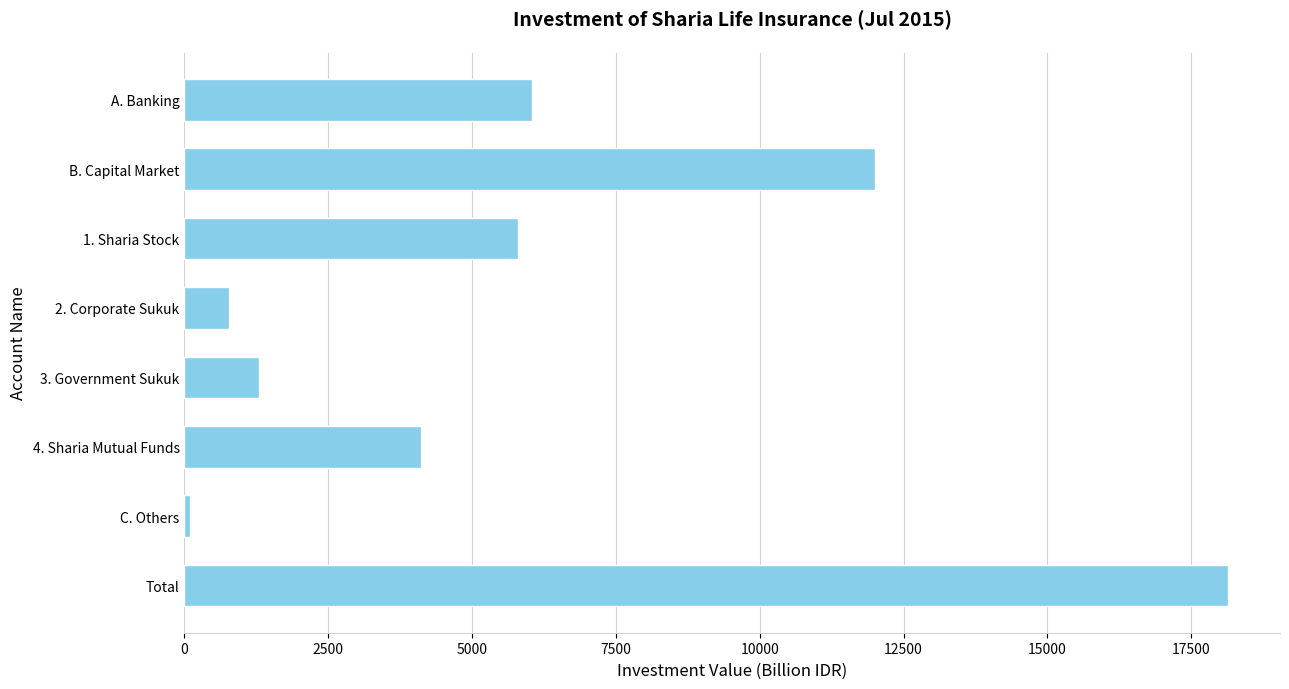

How many bars are there in total?

8